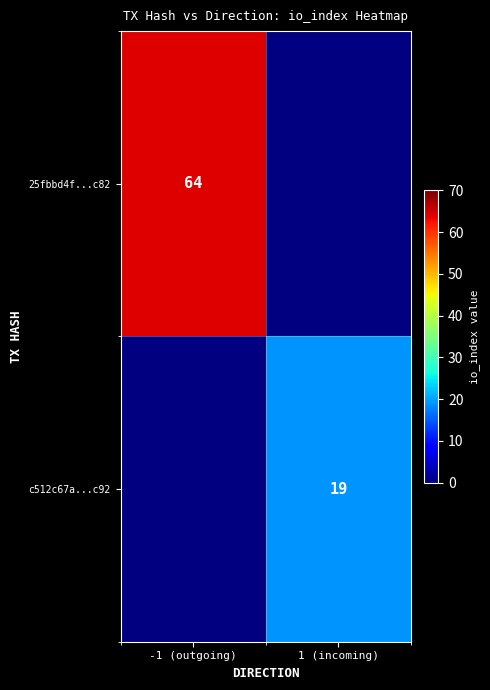

The value of c512c67a...c92 at 1 (incoming) is 29. True or false?

False